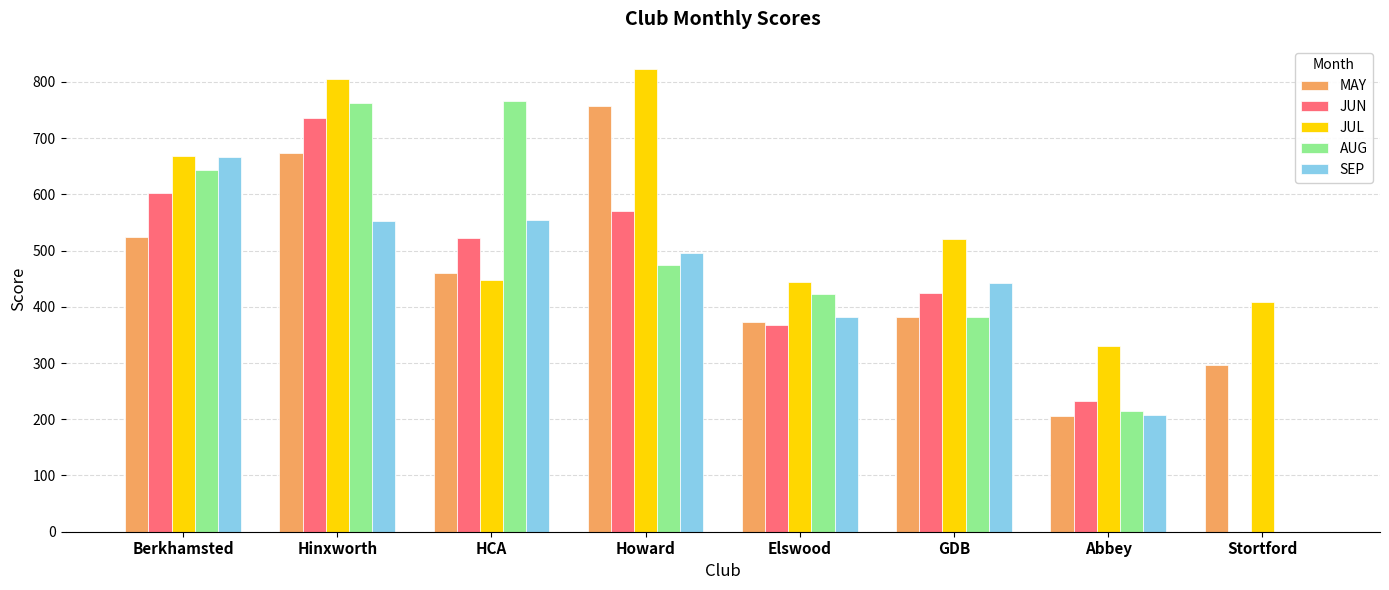

How many groups of bars are there?

8